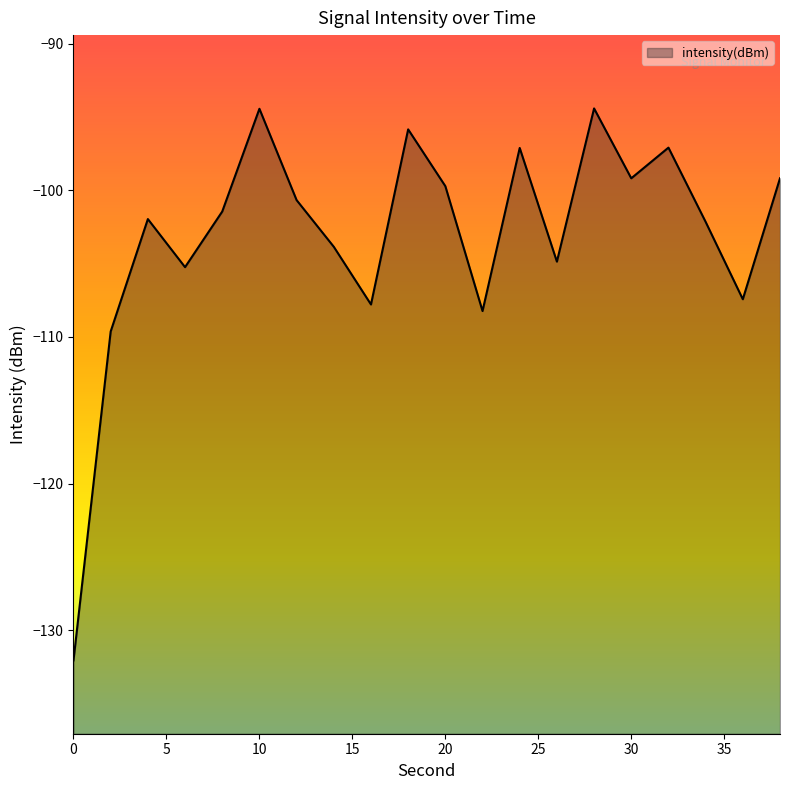

Reading right to left, what are all the values shown in this chart?

38=-99.2	36=-107.4	34=-102.2	32=-97.1	30=-99.2	28=-94.4	26=-104.9	24=-97.1	22=-108.2	20=-99.7	18=-95.8	16=-107.8	14=-103.8	12=-100.7	10=-94.4	8=-101.4	6=-105.2	4=-102.0	2=-109.6	0=-132.1